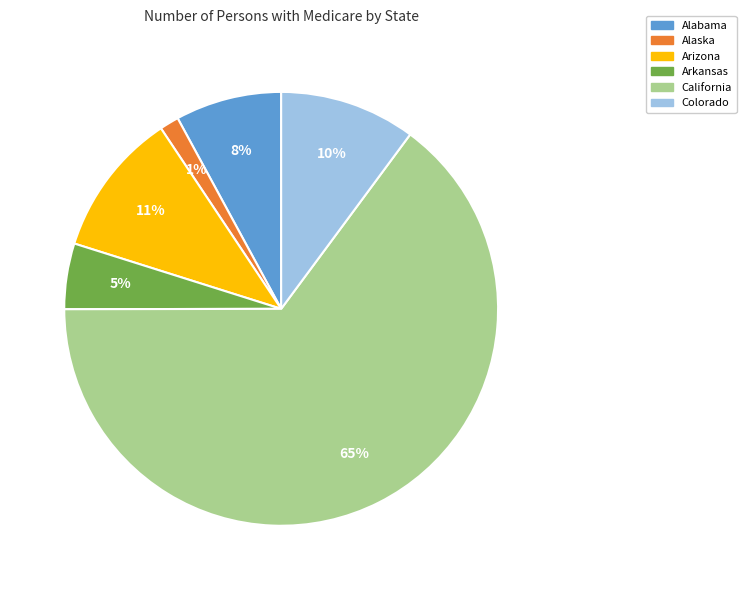

Rank the categories by value from lowest to highest.

Alaska, Arkansas, Alabama, Colorado, Arizona, California